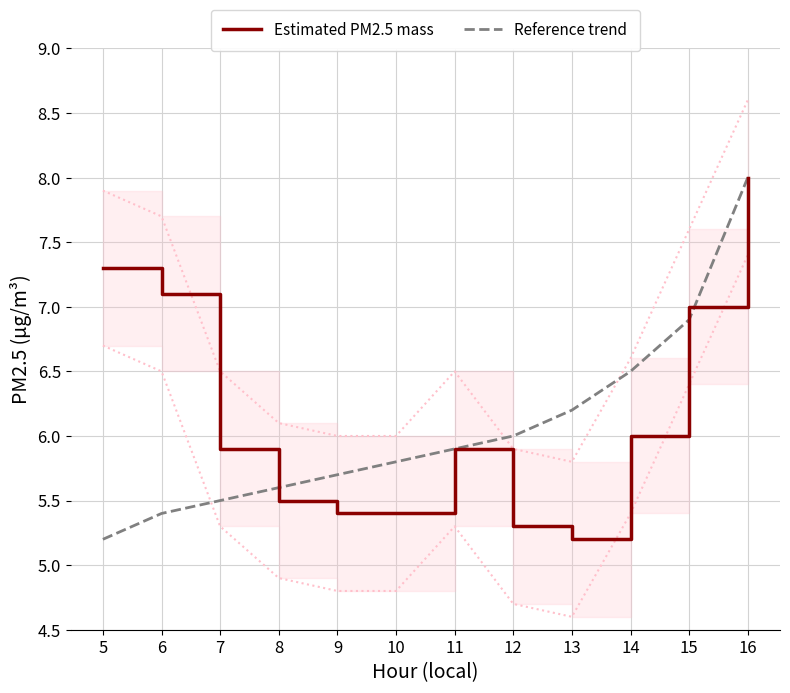

True or false: Estimated PM2.5 mass has more than 2 points higher than both neighbors.

False